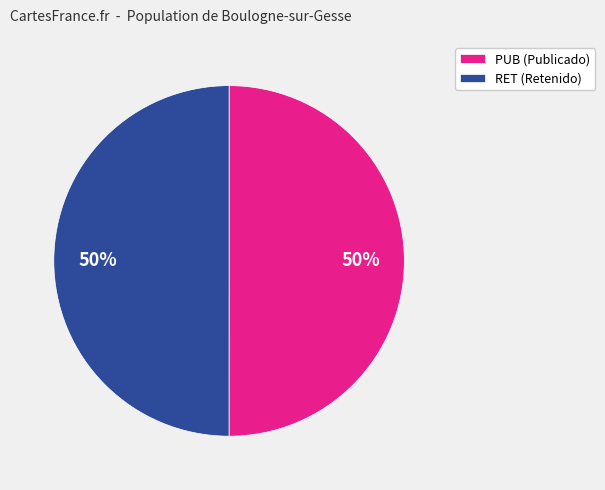

Is the sum of RET (Retenido) and PUB (Publicado) greater than half?

Yes